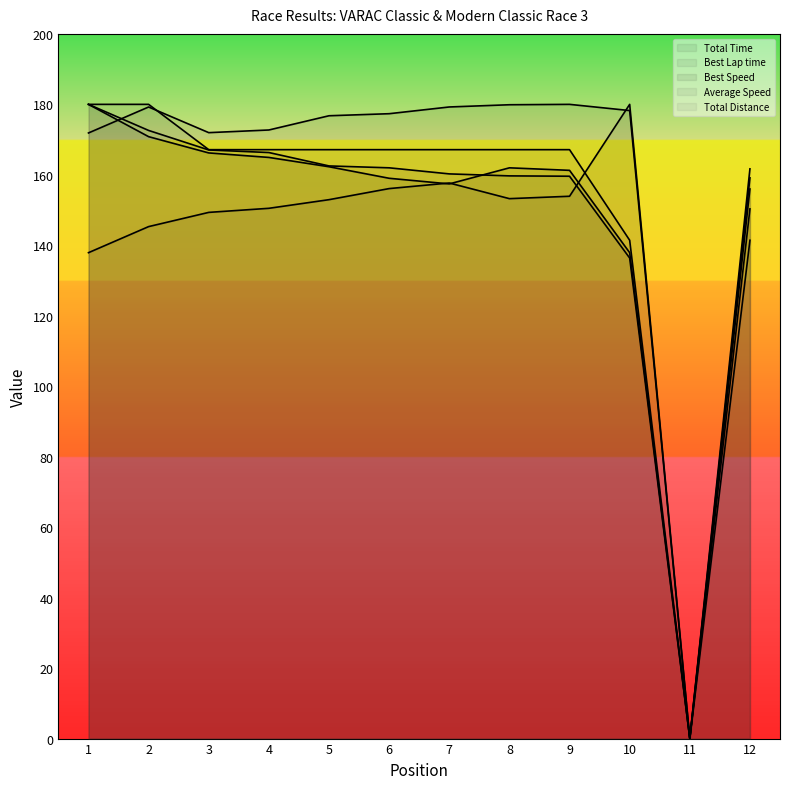

Where does the Best Speed (line) series first go above 161?

1